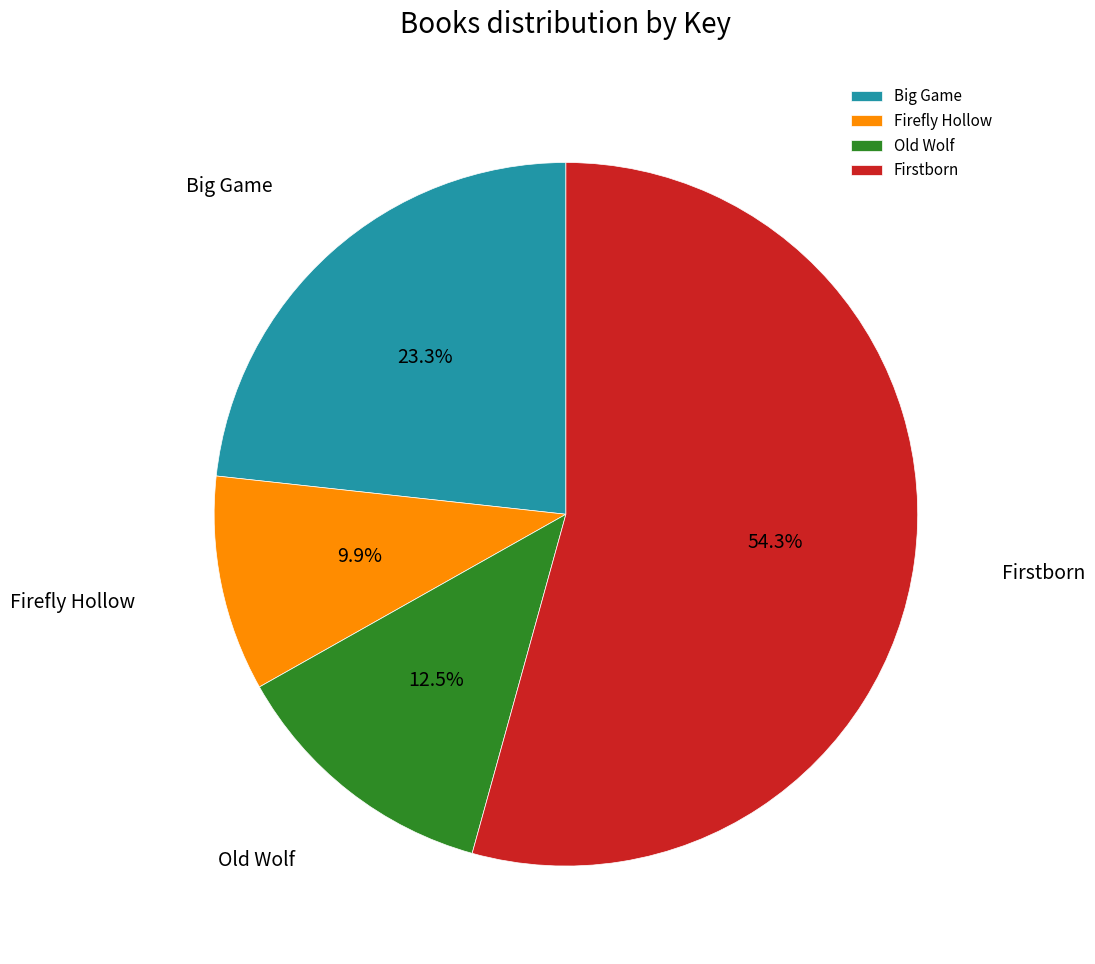

Is the sum of Firstborn and Firefly Hollow greater than half?

Yes